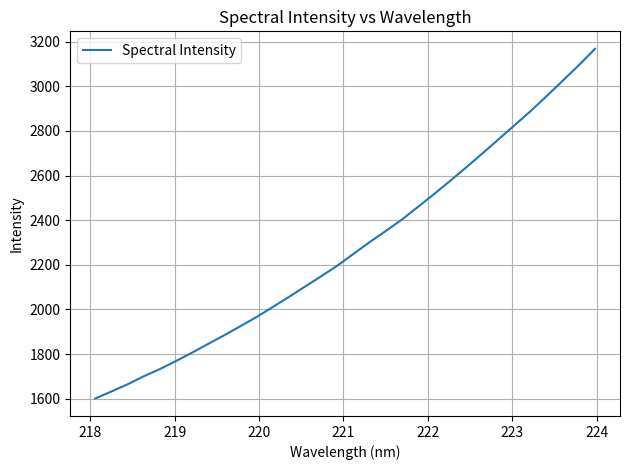

What is the minimum value shown in the chart?

1601.0